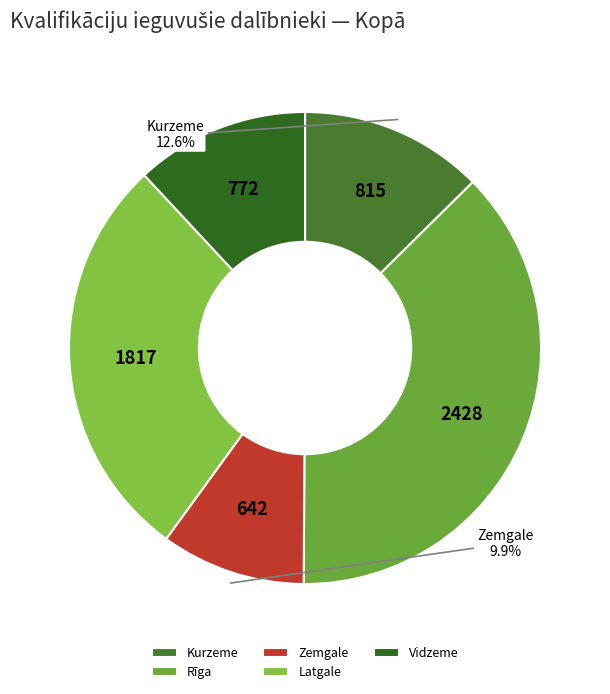

Which has a higher value, Kurzeme or Rīga?

Rīga